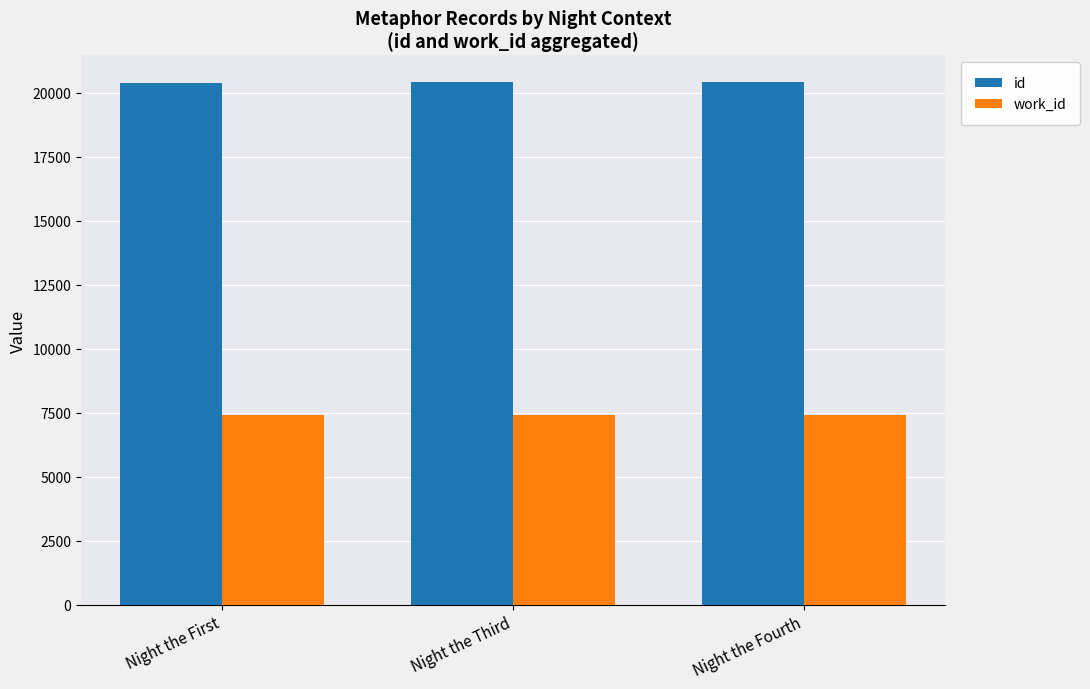

What are all the series names shown in the legend?

id, work_id